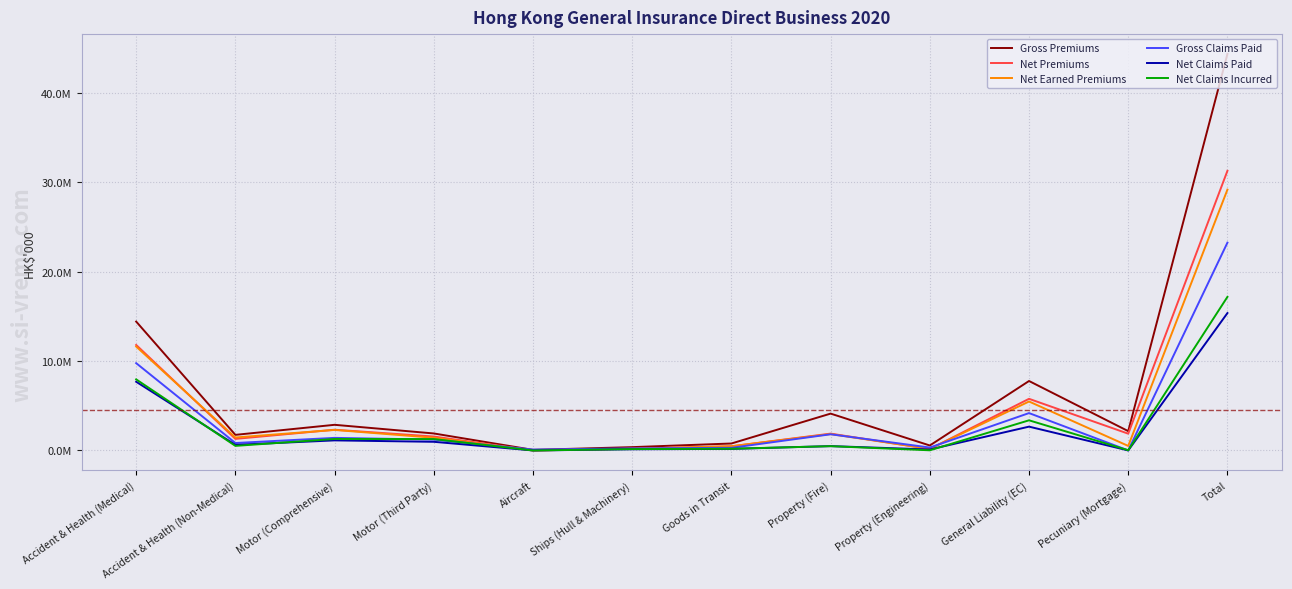

What is the difference between the highest and lowest values at Accident & Health (Non-Medical)?

1233929